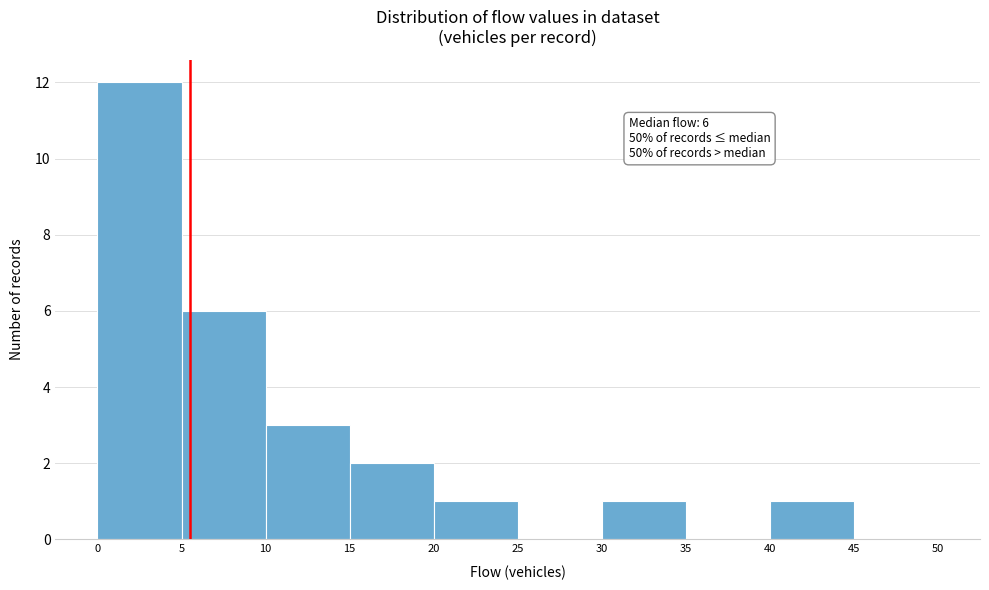

Which range on the x-axis has the tallest bar?

0 to 5